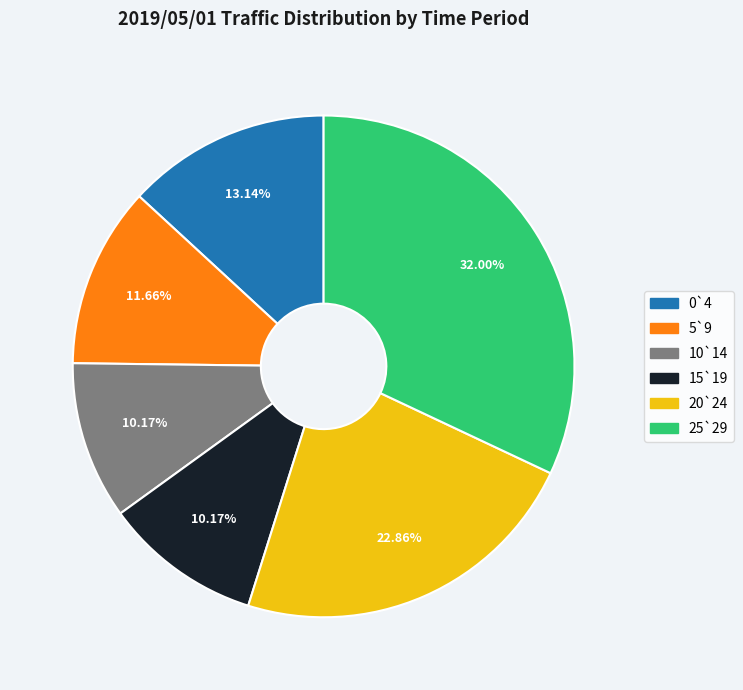

To the nearest percent, what is the average slice percentage?

17%